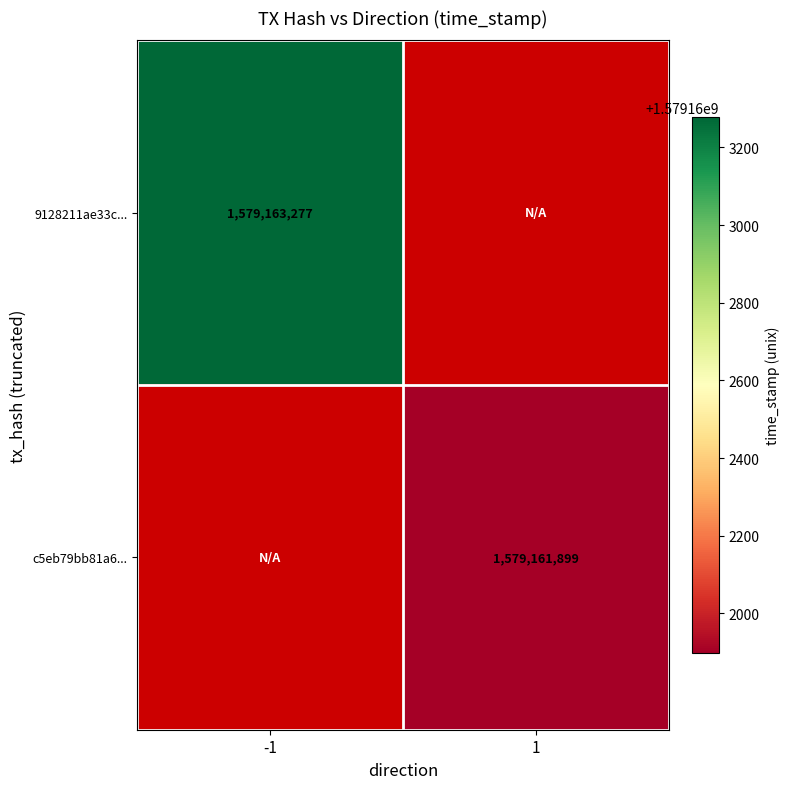

The 9128211ae33c71475814dd92501987bf9a7a3c9 series shows 2772524716 at -1. True or false?

False